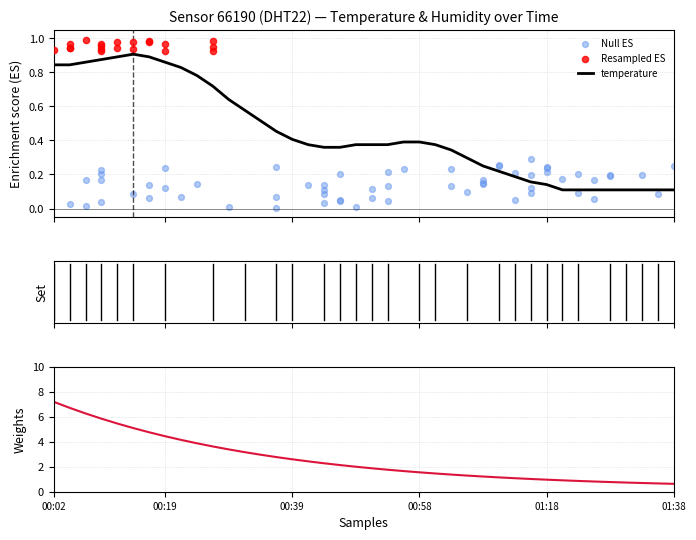

What is the change in value from 00:24 to 01:06?

-0.5